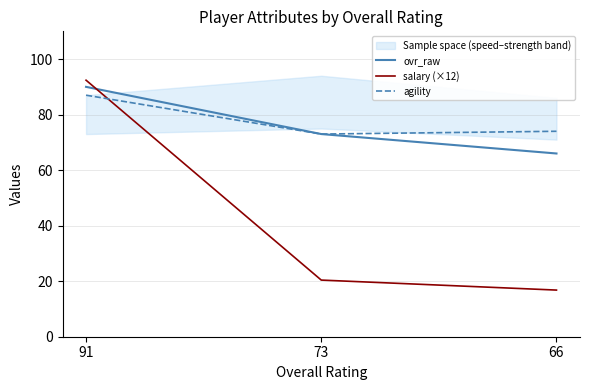

What is the difference between the second highest and minimum values in the ovr_raw series?

7.0